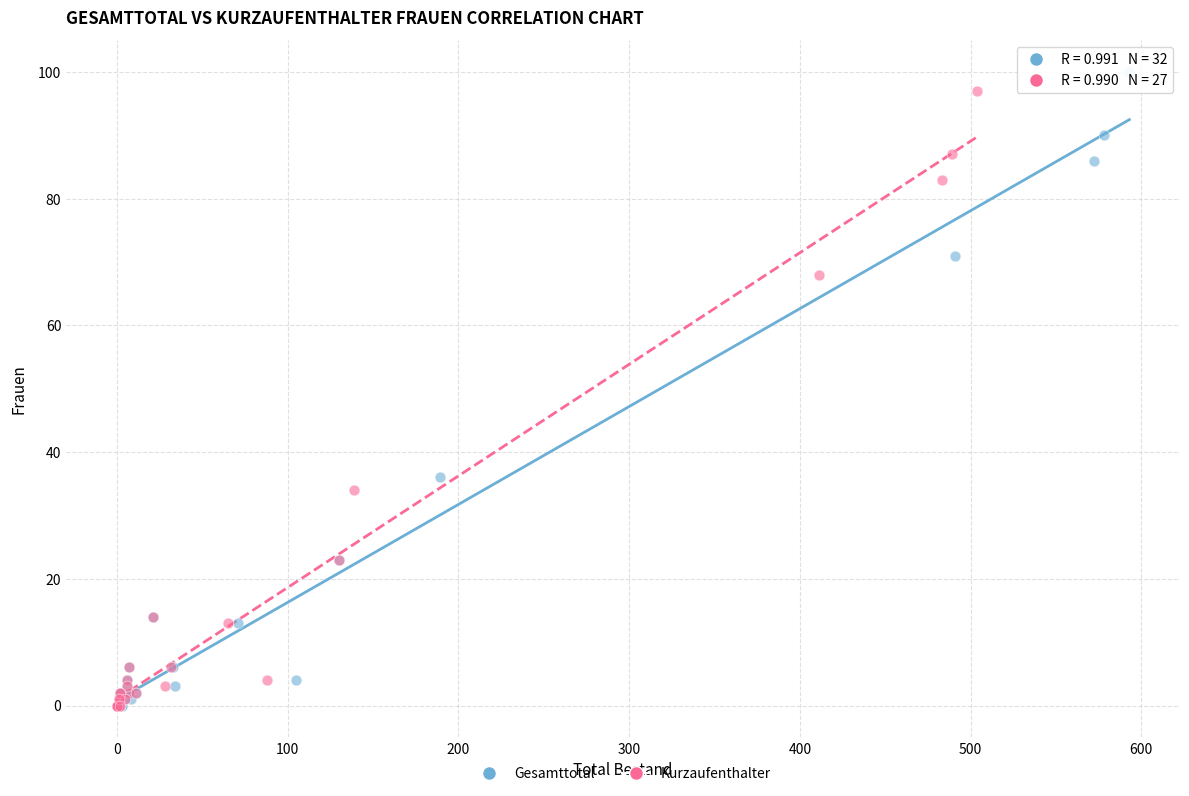

Which series has the widest spread of Y values?

Gesamttotal